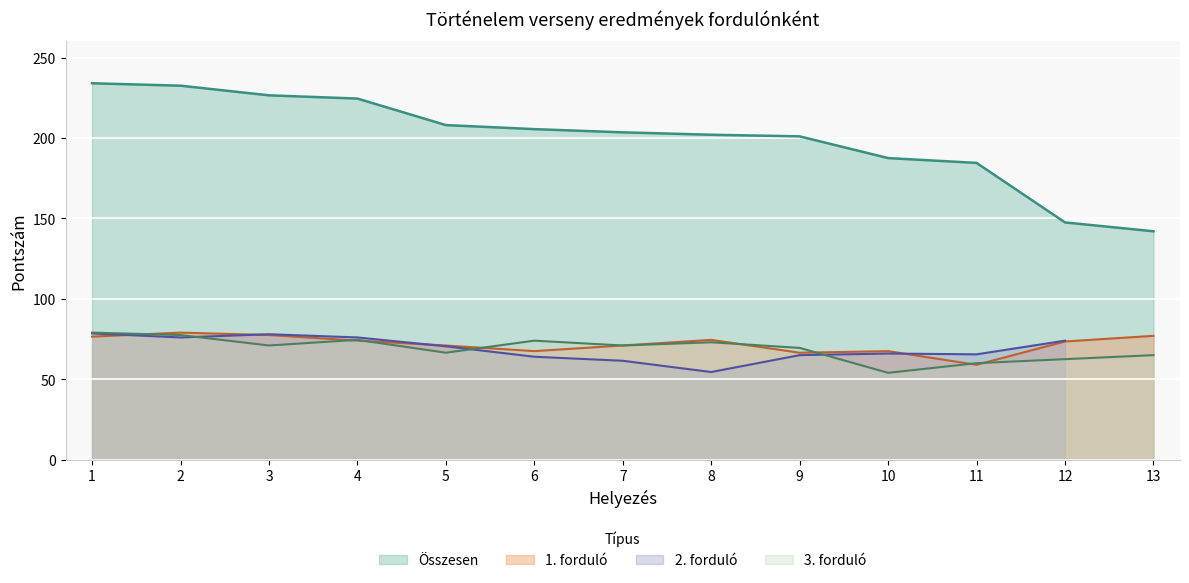

At which label does Összesen reach its peak?

1